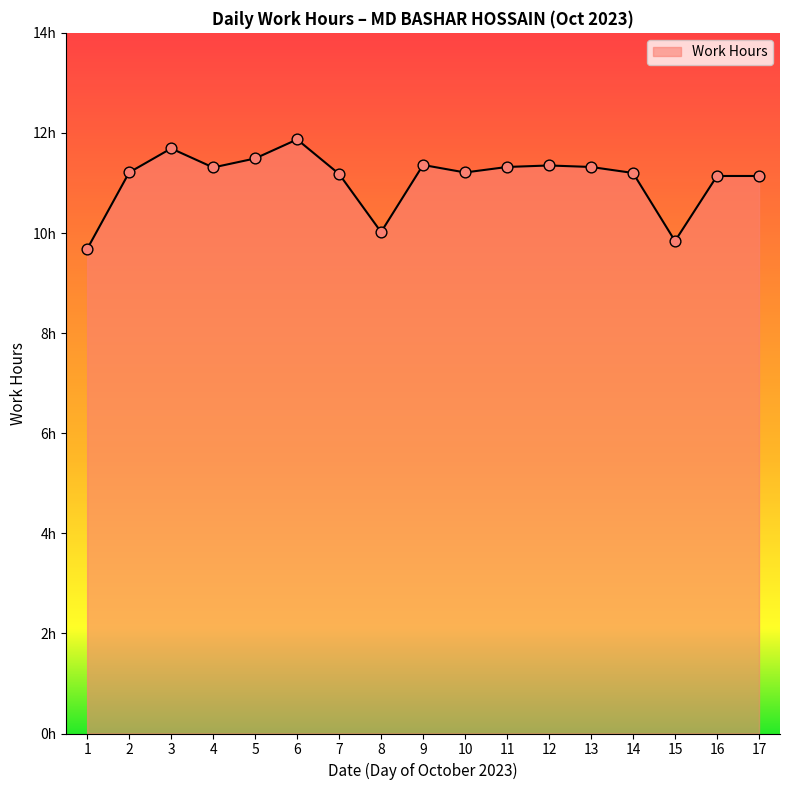

What is the change in value from 2 to 13?

+0.1